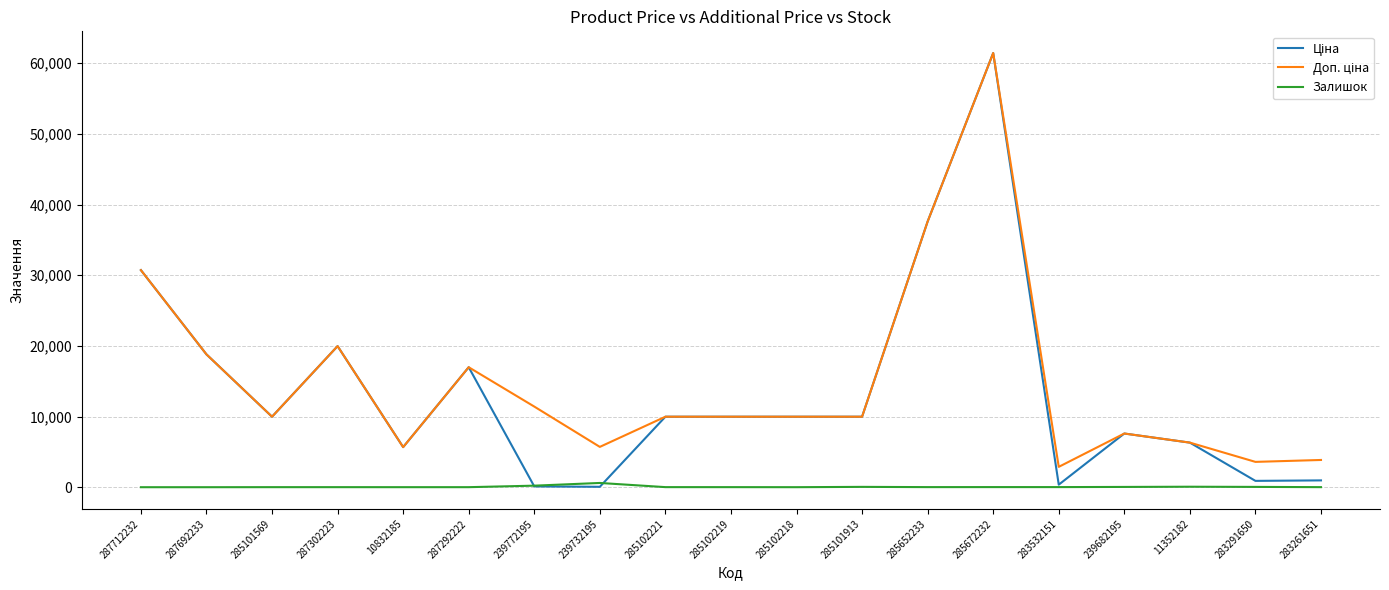

At which category is the sum across all series the highest?

285672232